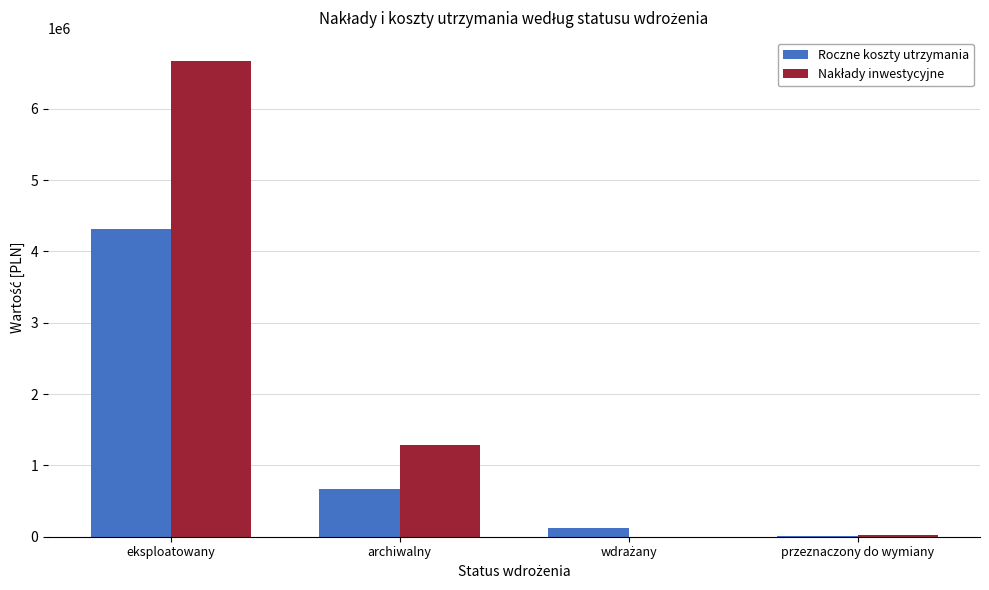

At which category is the sum across all series the highest?

eksploatowany